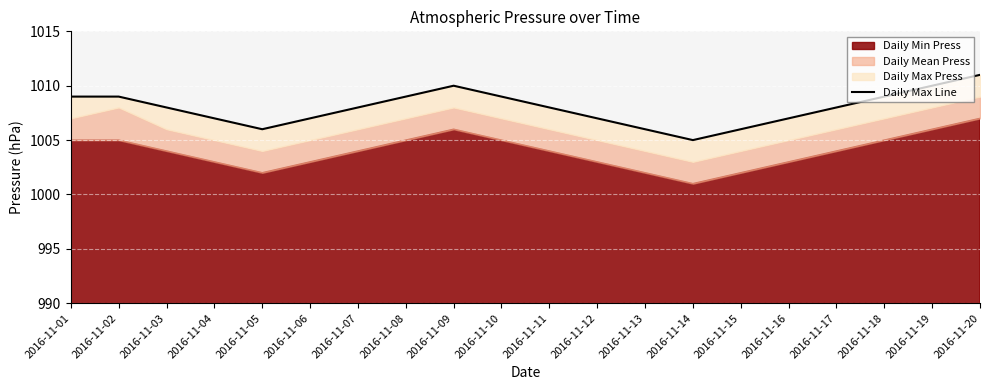

How many lines are shown in the chart?

1